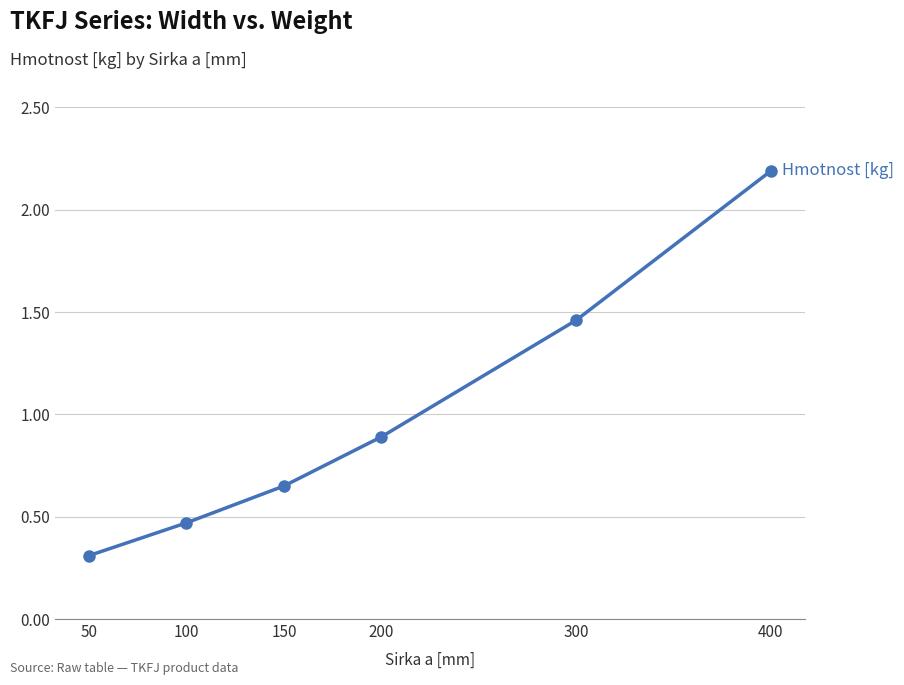

What is the difference between the values at 400 and 50?

1.9